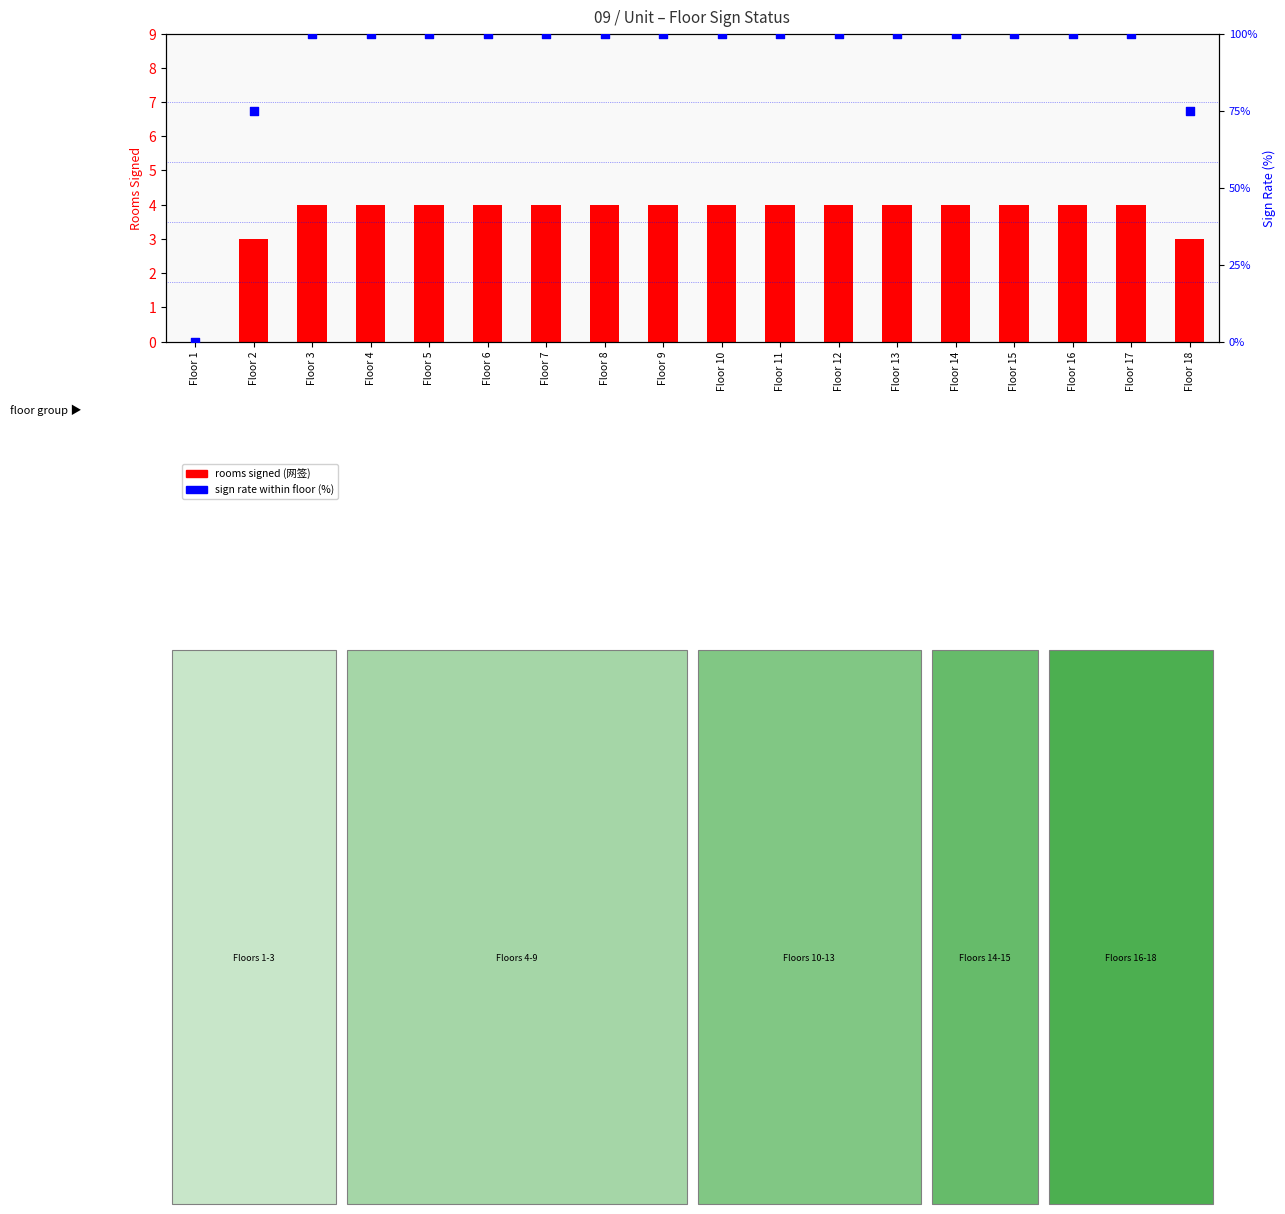

Which series has the largest total across all categories?

sign rate within floor (%)